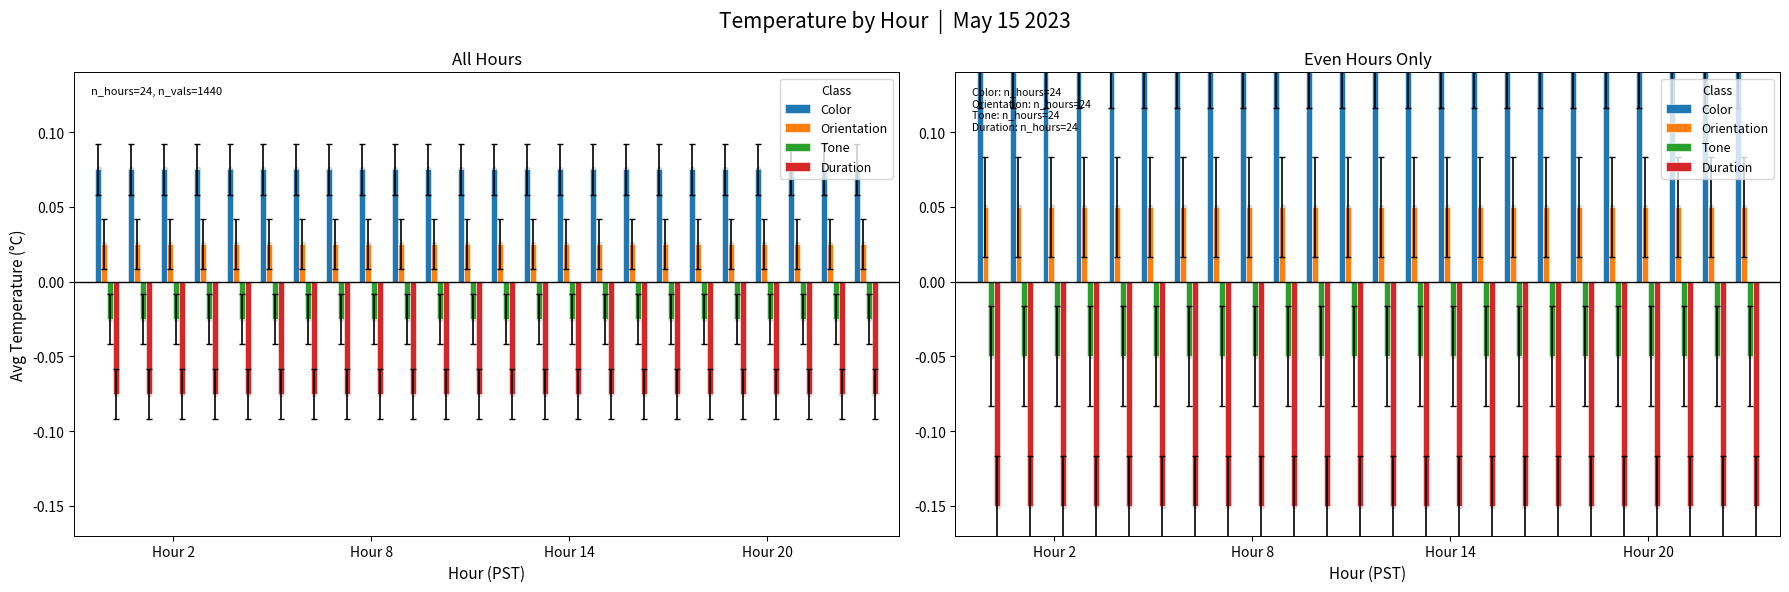

At how many categories does at least one series exceed 0?

24